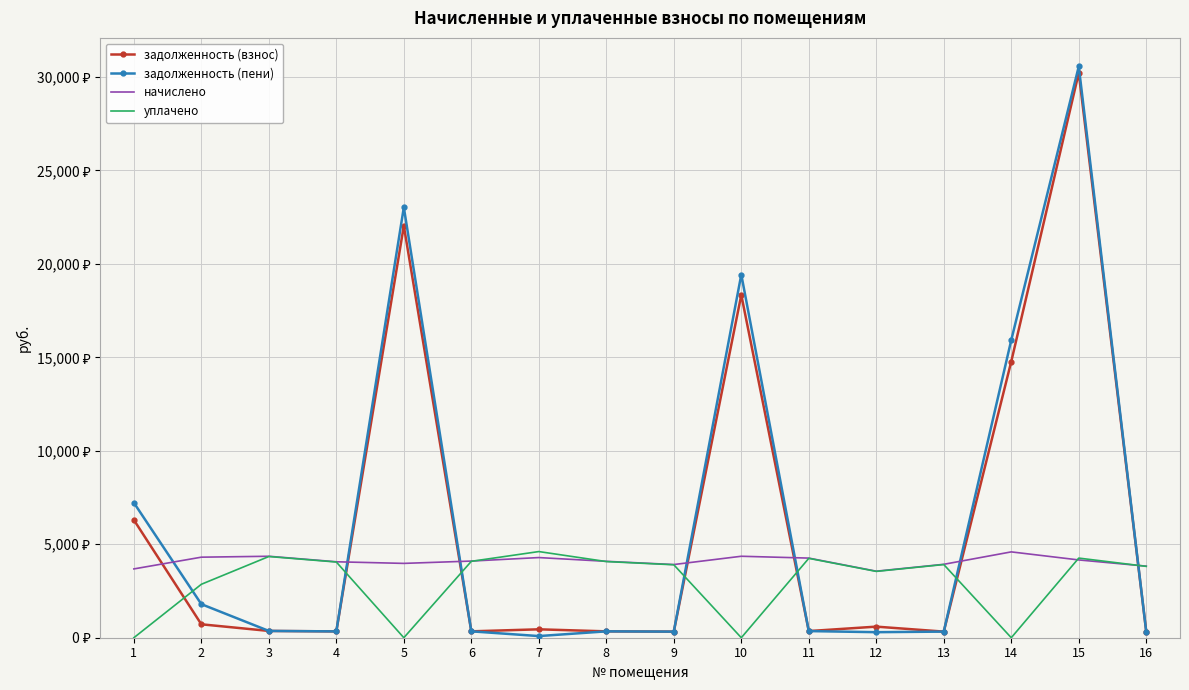

What are all the series names shown in the legend?

задолженность (взнос), задолженность (пени), начислено, уплачено